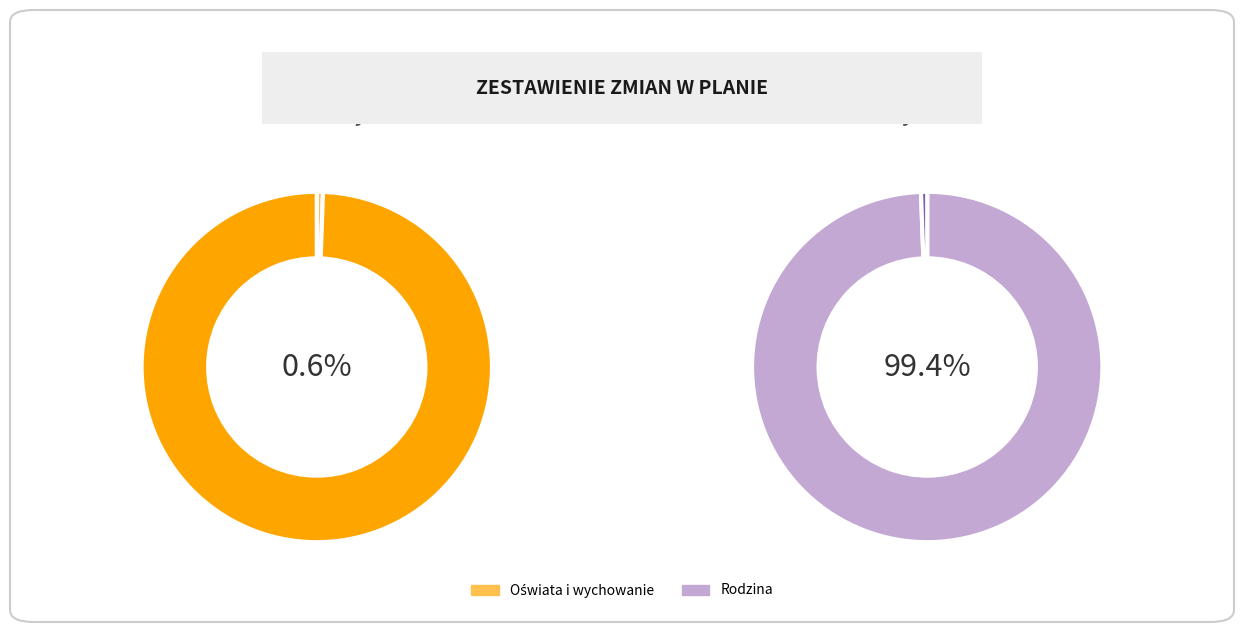

Count the number of slices in the pie.

2